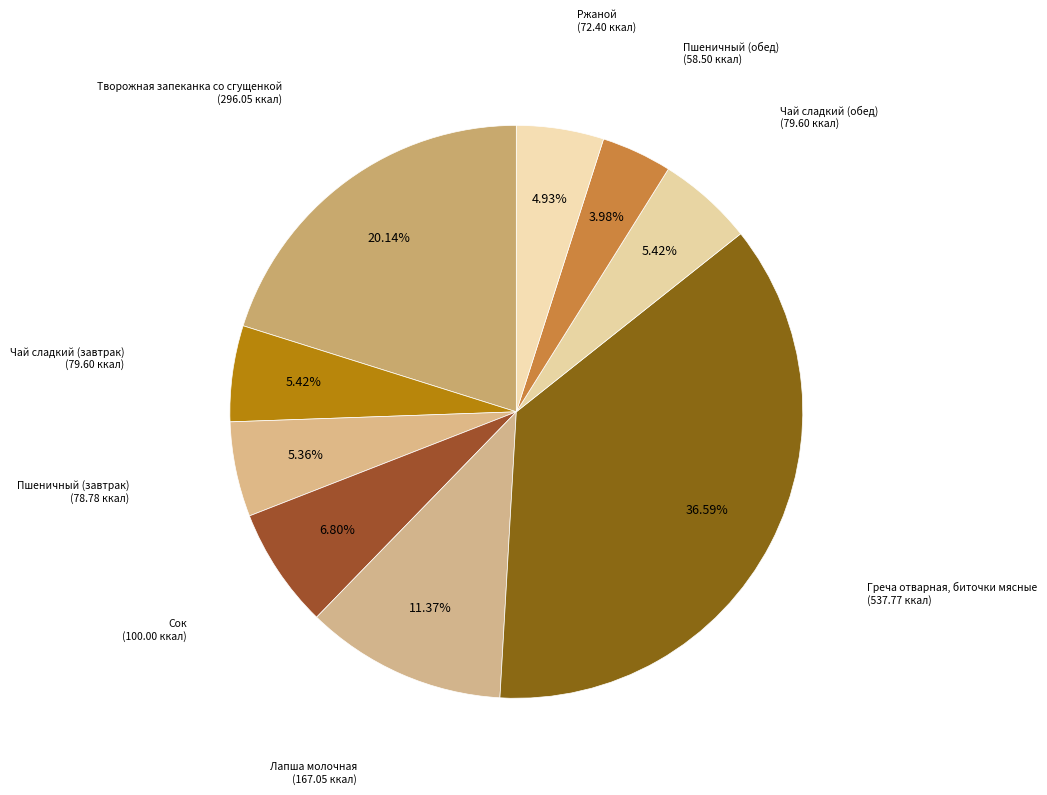

How many segments does this pie chart have?

9